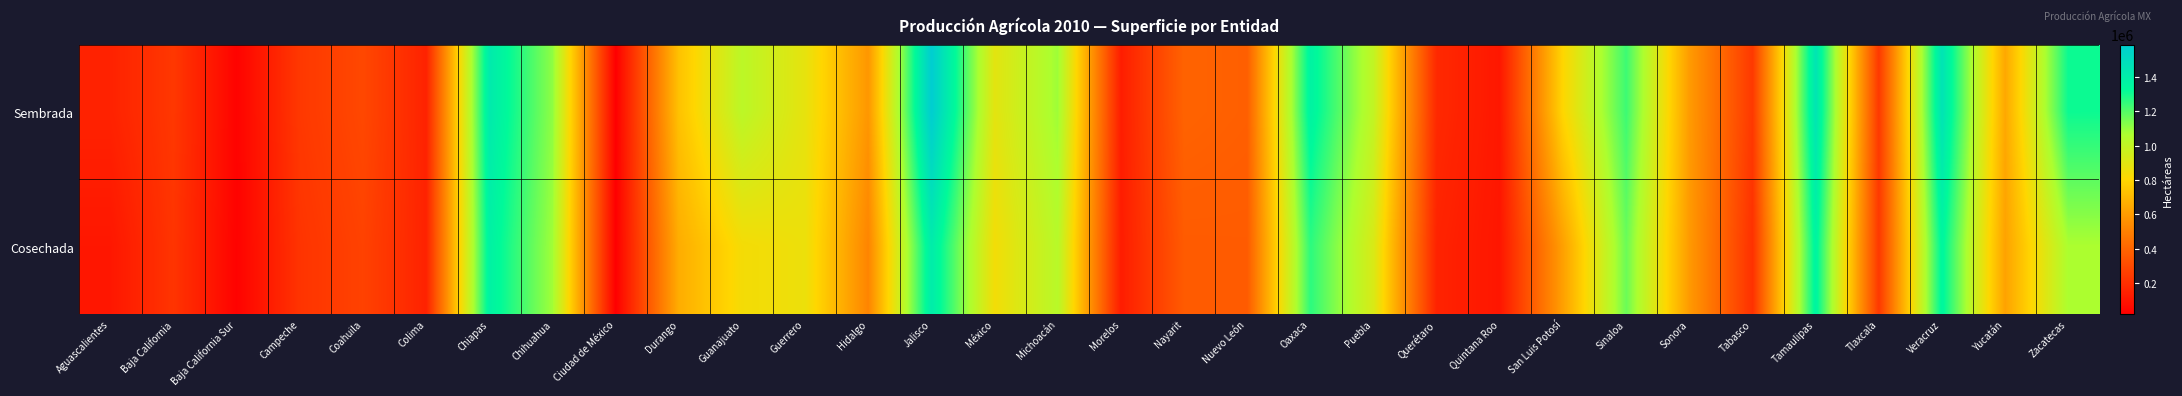

What is the total value across all series at Baja California?

455878.1